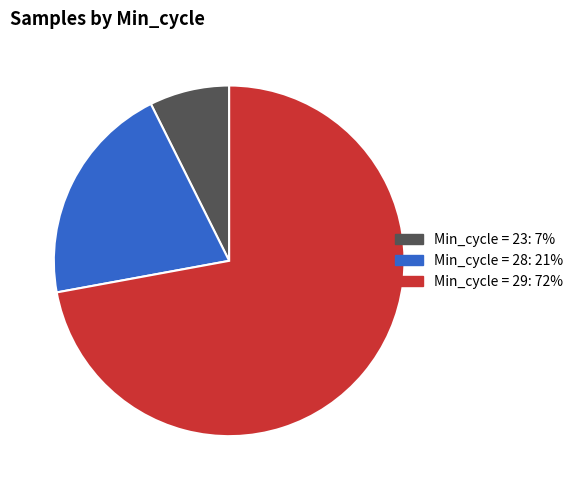

Is there any slice that represents more than half of the pie?

Yes